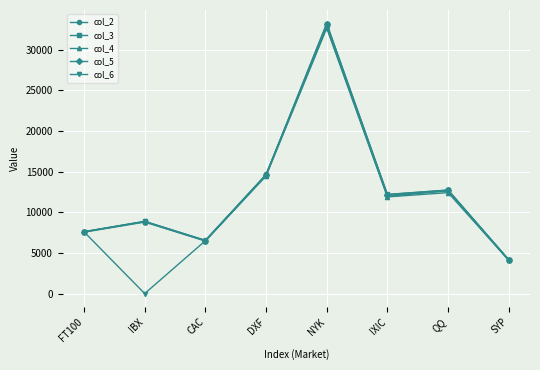

Which series changed the most between CAC and NYK?

col_3